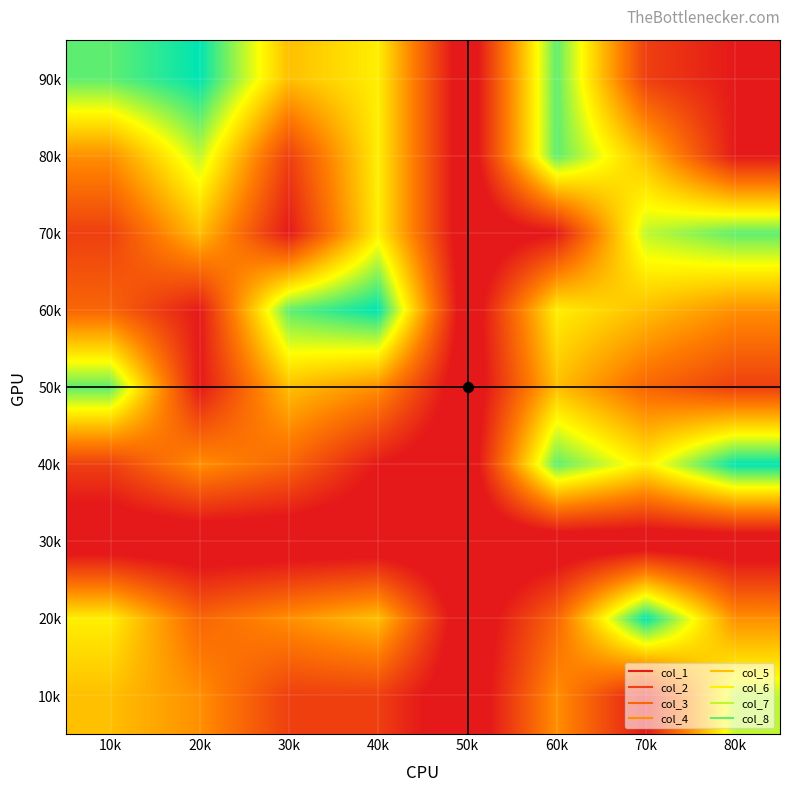

At which category does the chart reach its peak across all series?

70k